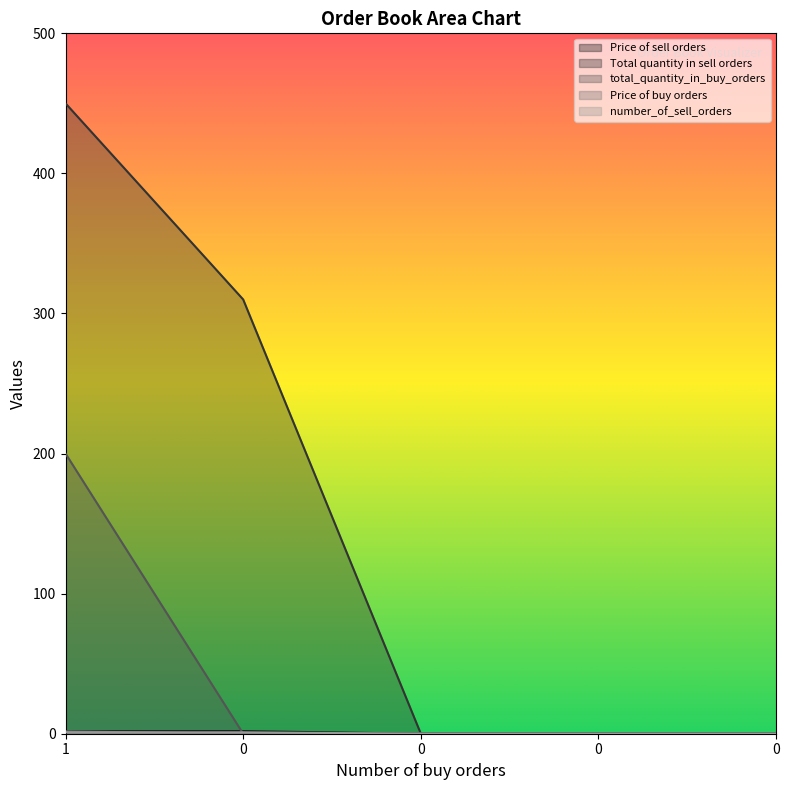

True or false: Price of buy orders has a value of 1.6 at 1.

True